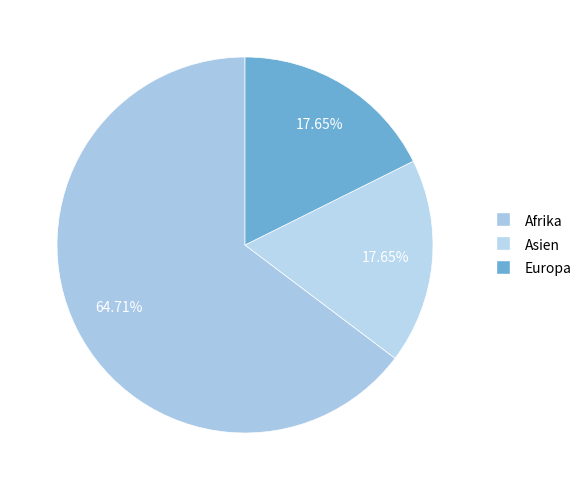

What is the total percentage of Afrika and Europa?

82.4%